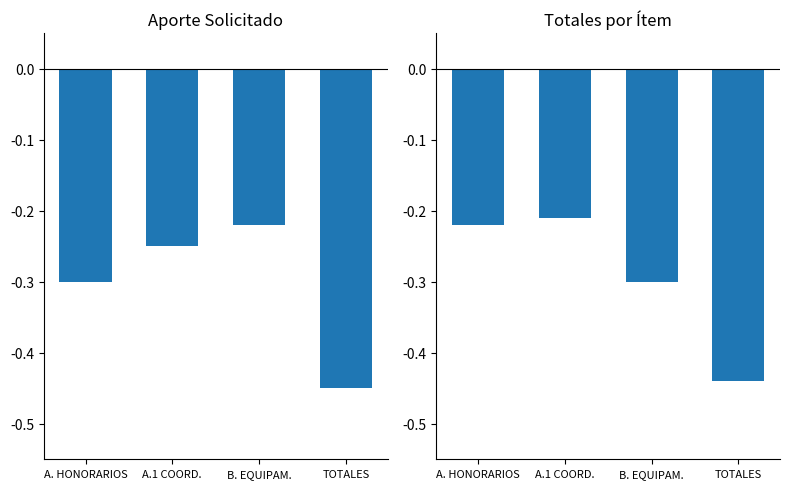

What is the label of the 4th bar from the left?

TOTALES